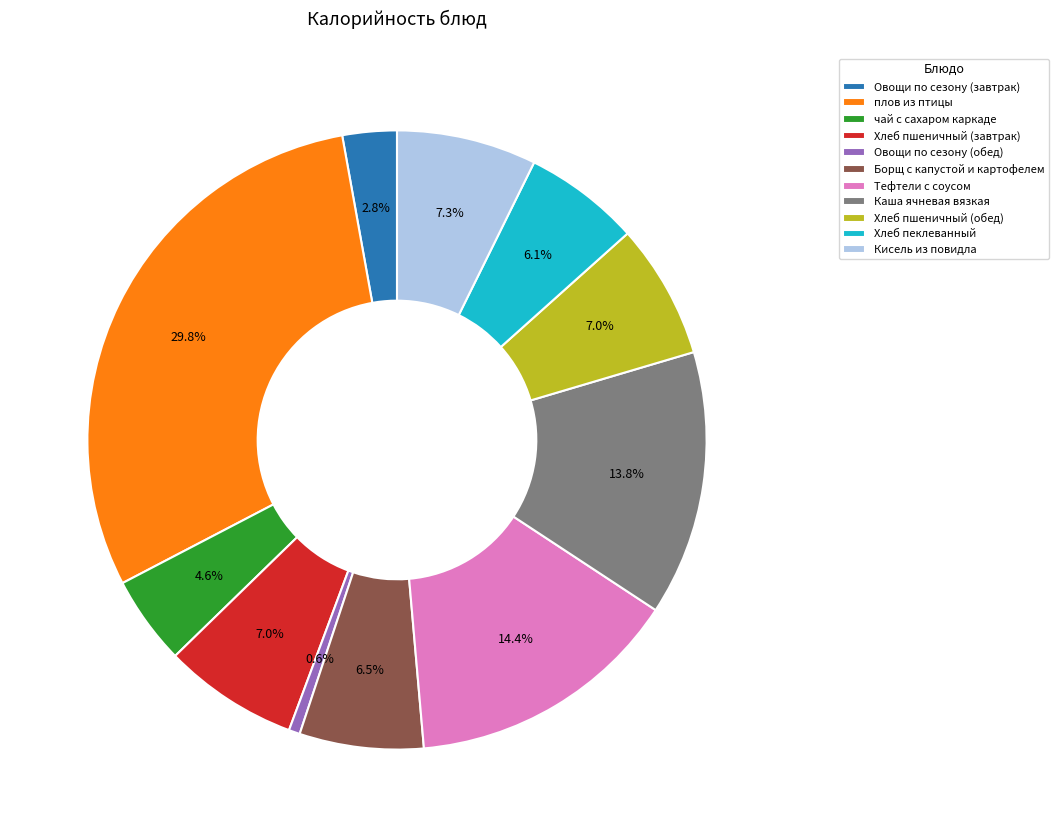

Which category has the smallest portion of the pie?

Овощи по сезону (обед)